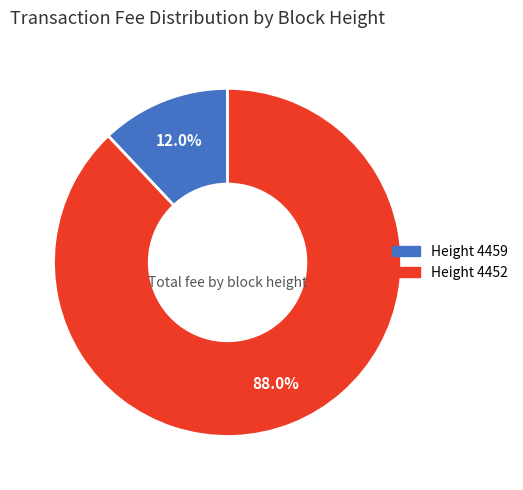

Is there any slice that represents more than half of the pie?

Yes